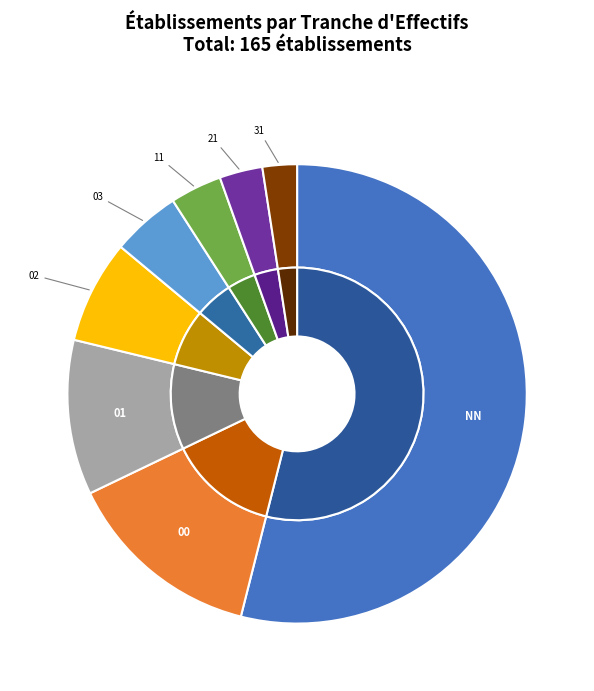

The 01 slice represents 11% of the pie. True or false?

True